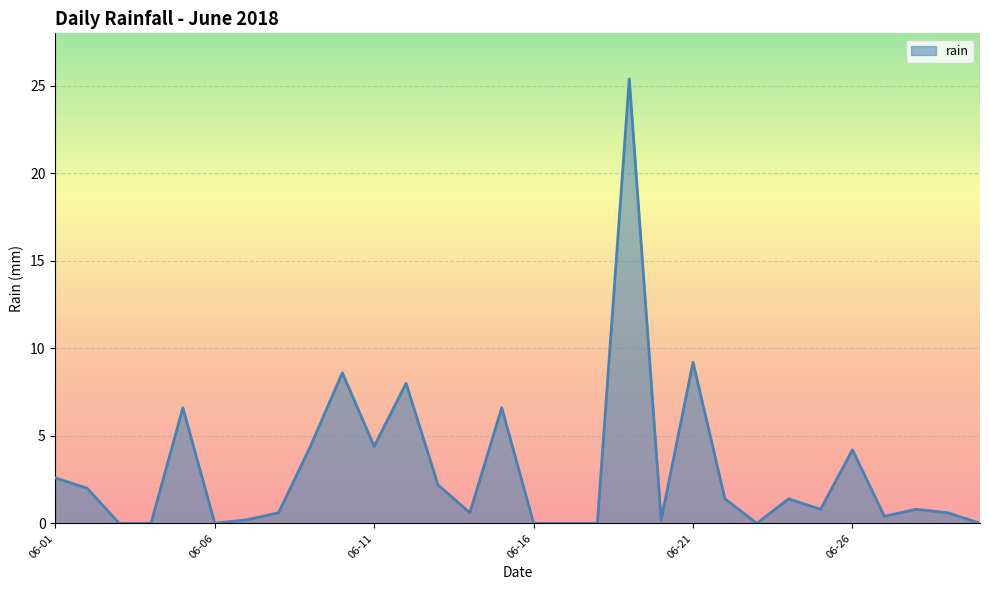

What is the sum of all values?

91.2